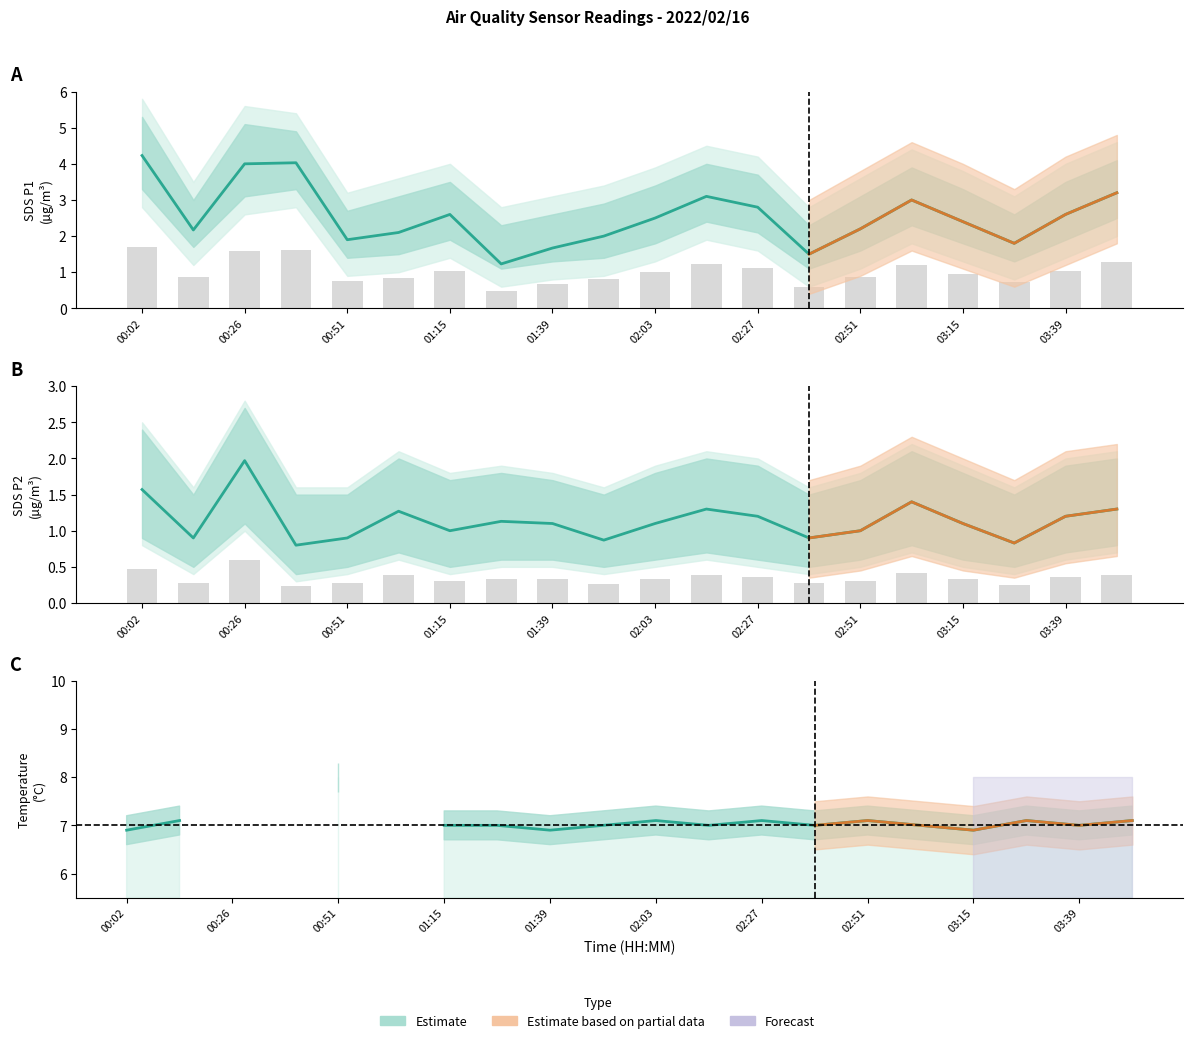

What is the label of the 1st bar from the left?

00:02